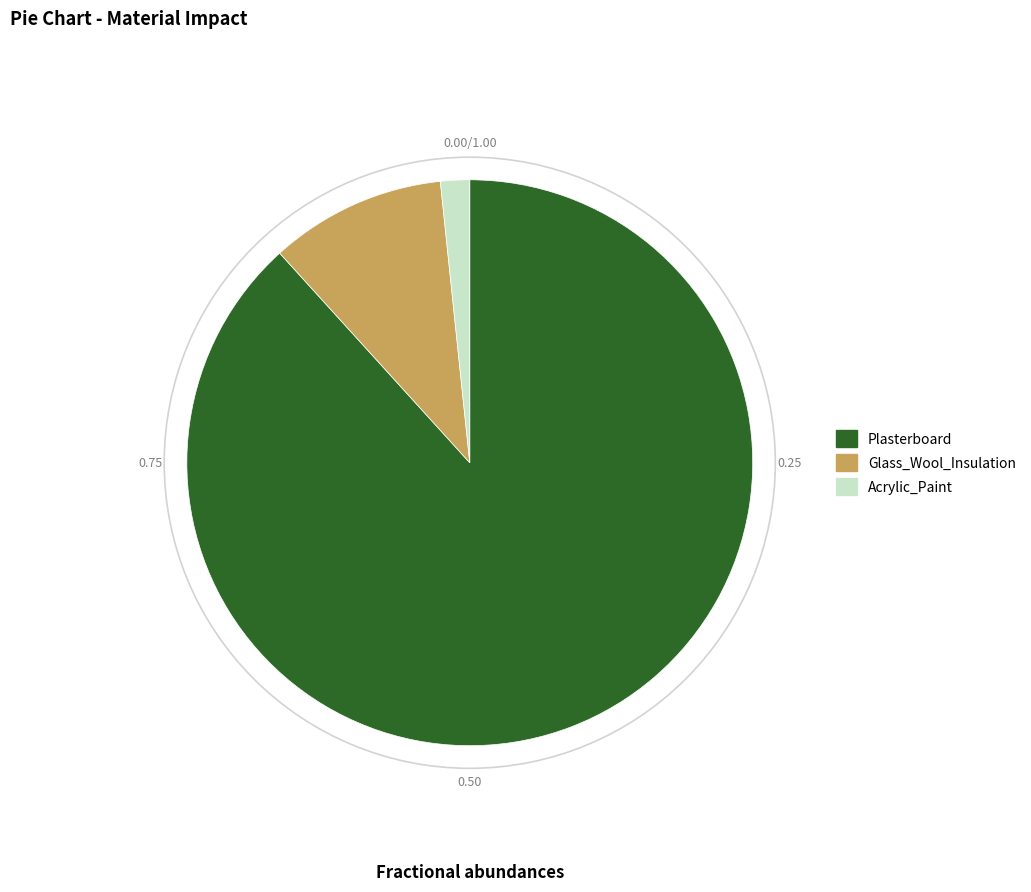

Rank the categories by value from lowest to highest.

Acrylic_Paint, Glass_Wool_Insulation, Plasterboard